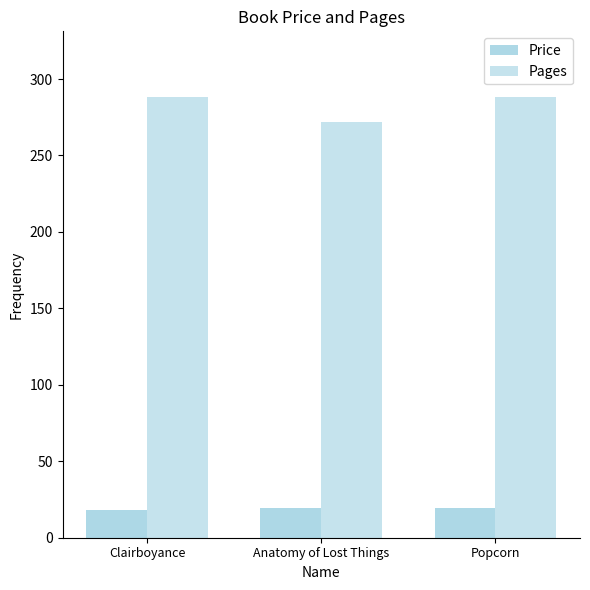

Are the bars horizontal?

No